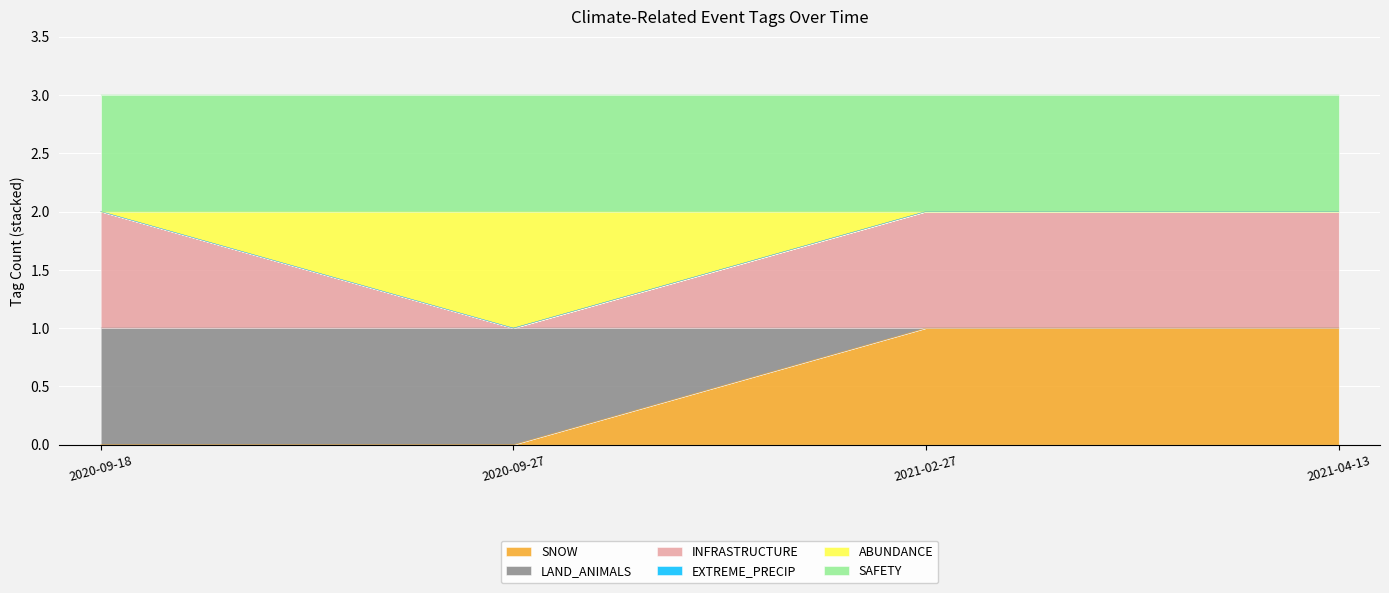

Which has a higher value, 2021-02-27 or 2020-09-27?

2021-02-27